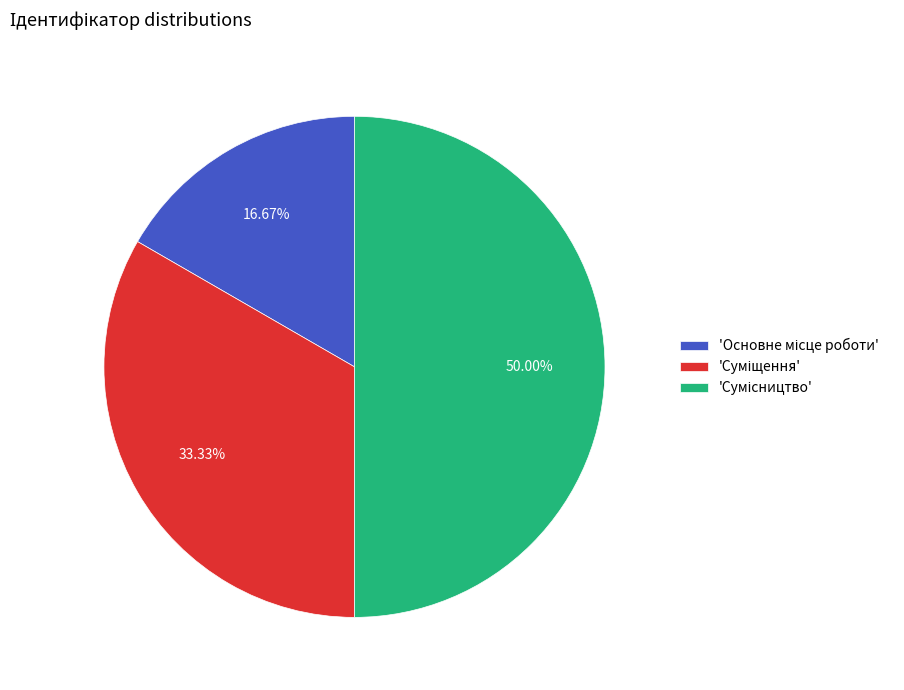

How many slices are in this pie chart?

3